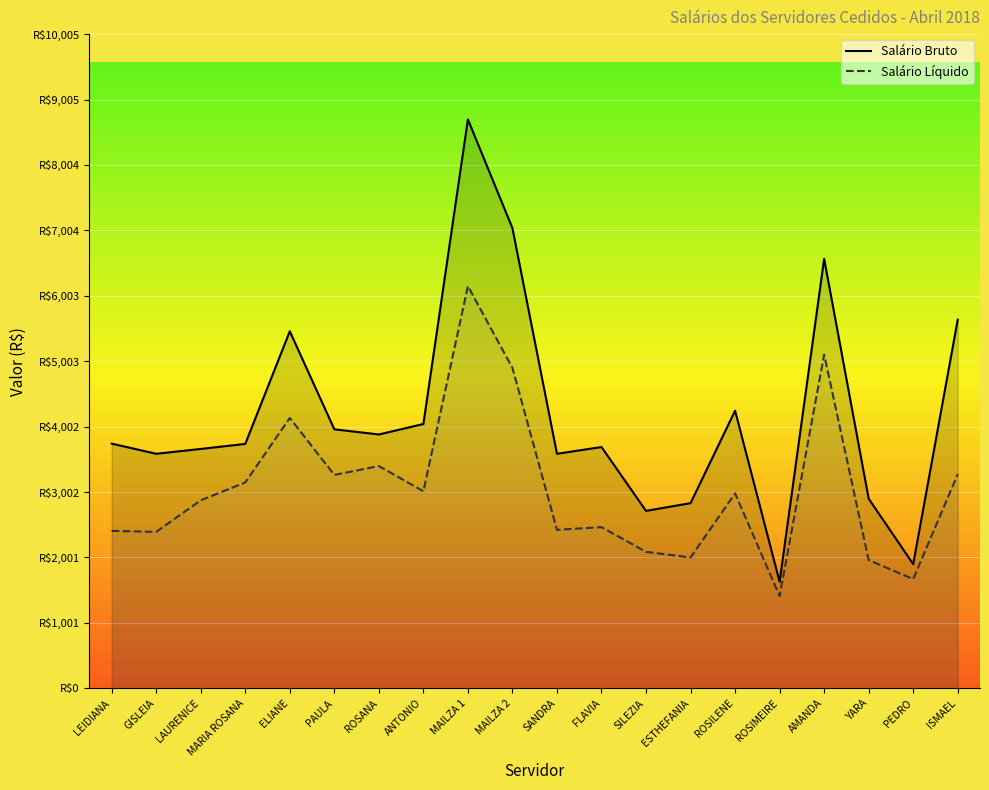

Where is Salário Líquido nearest to the value 3780?

ELIANE